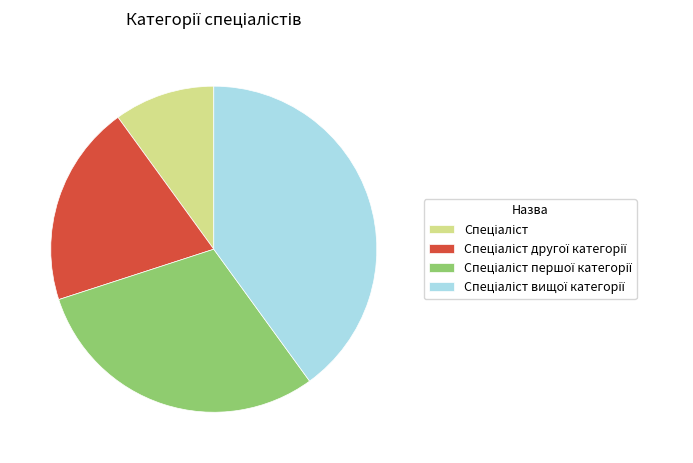

Is there any slice that represents more than half of the pie?

No